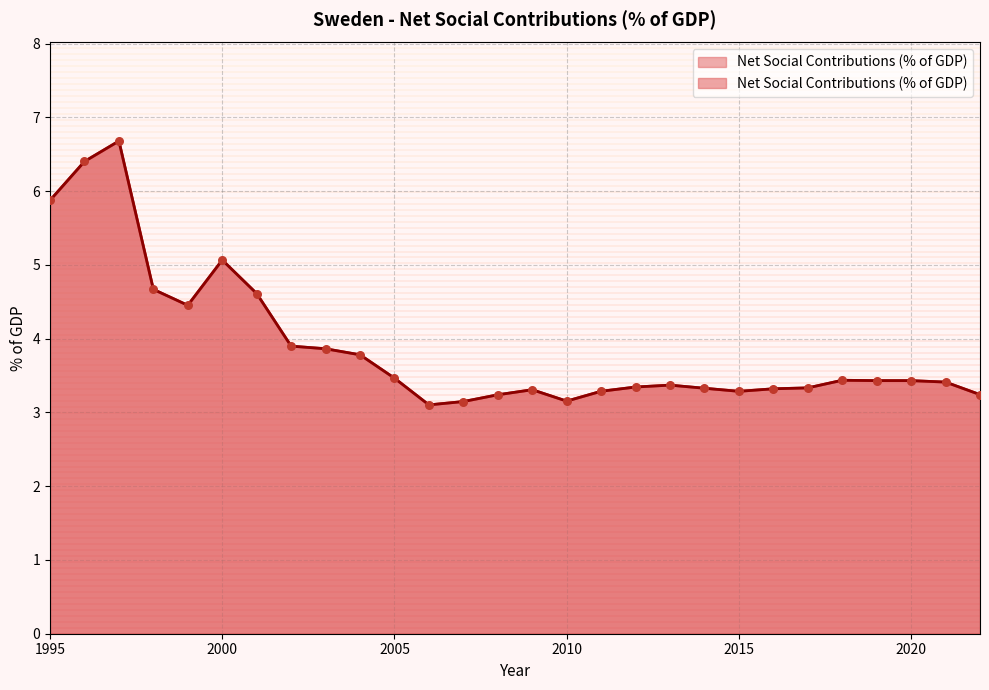

What is the change in value from 2000 to 2021?

-1.7